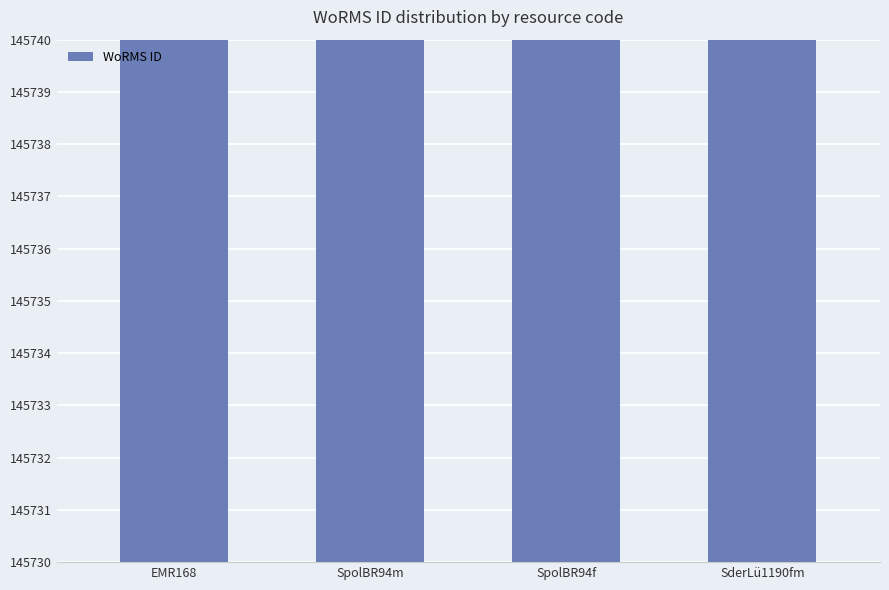

What is the sum of the values at SpolBR94m and EMR168?

291470